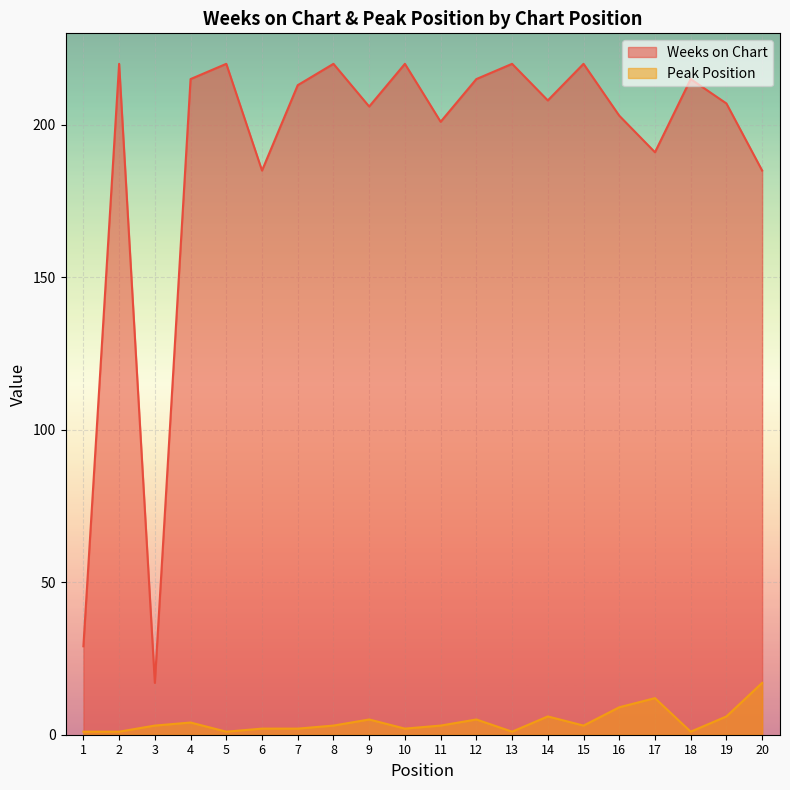

Which series has the largest range (max minus min)?

Weeks on Chart